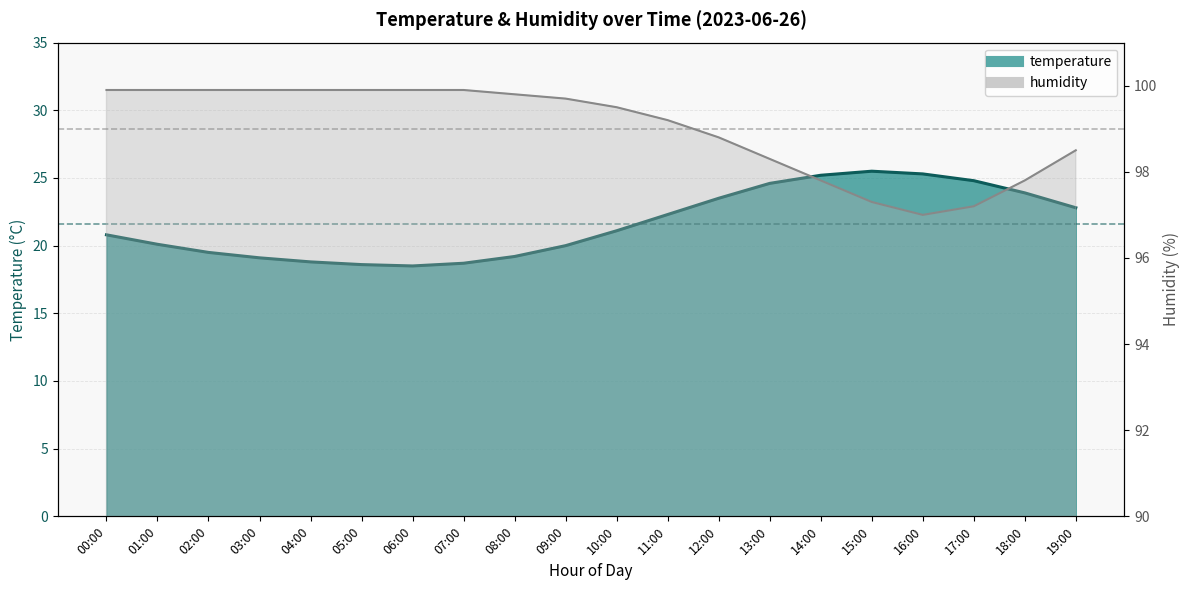

True or false: humidity and temperature intersect in this chart.

False